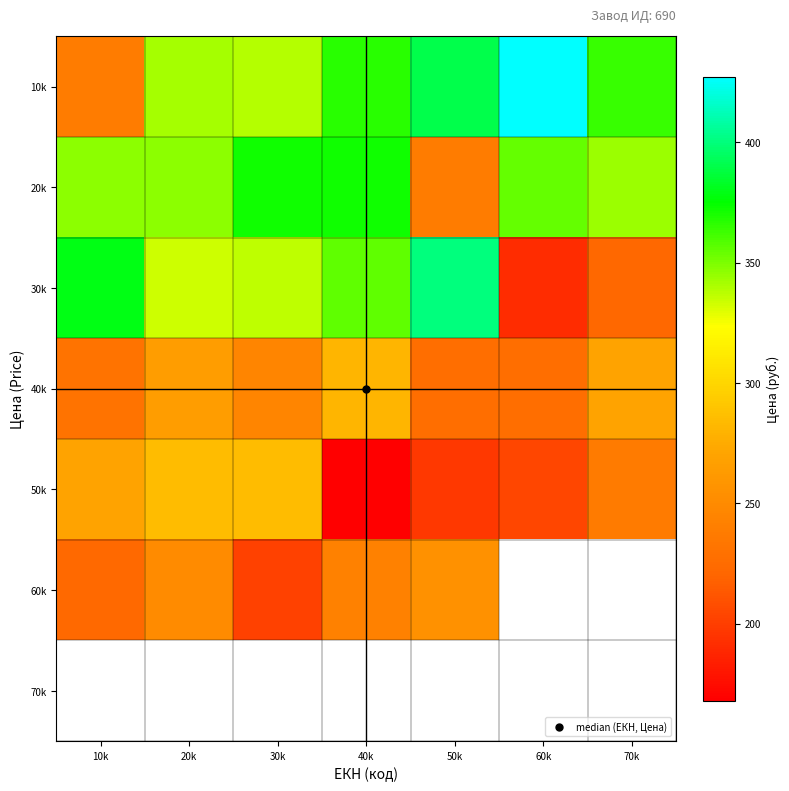

Is it true that 60k equals 387.3 at 50k?

False